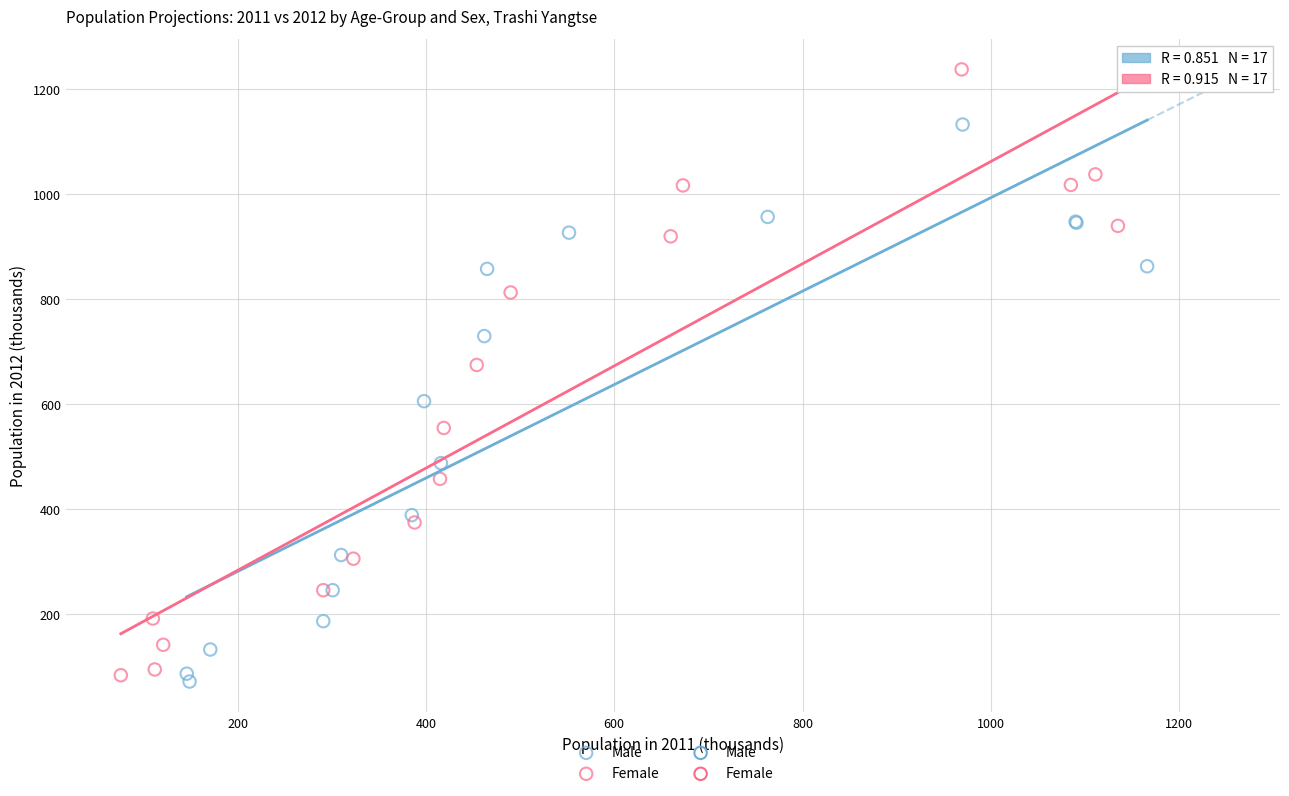

Which series has the largest Y range (max minus min)?

Female